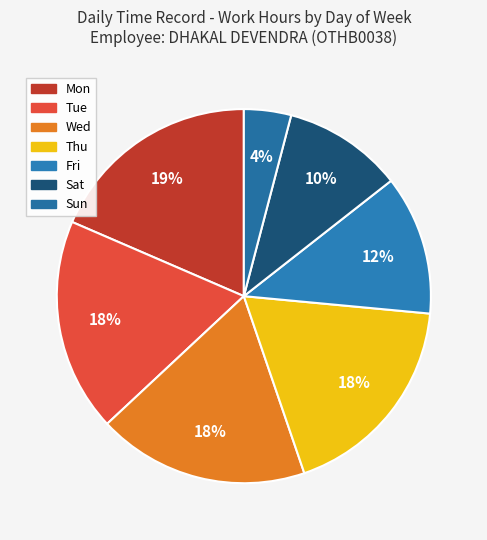

Which has a higher value, Fri or Wed?

Wed